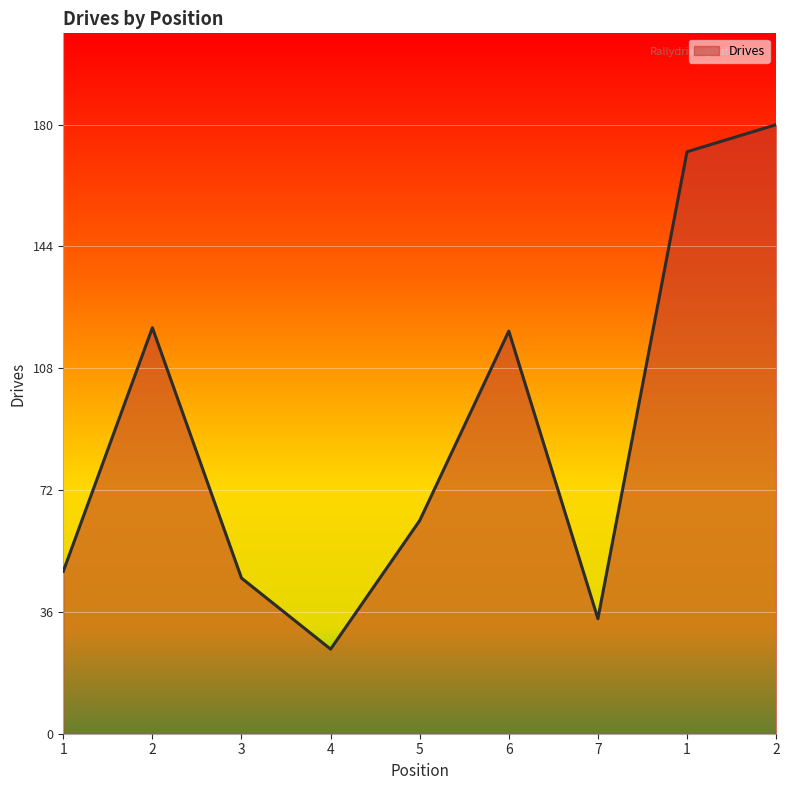

Does the chart have visible grid lines?

Yes